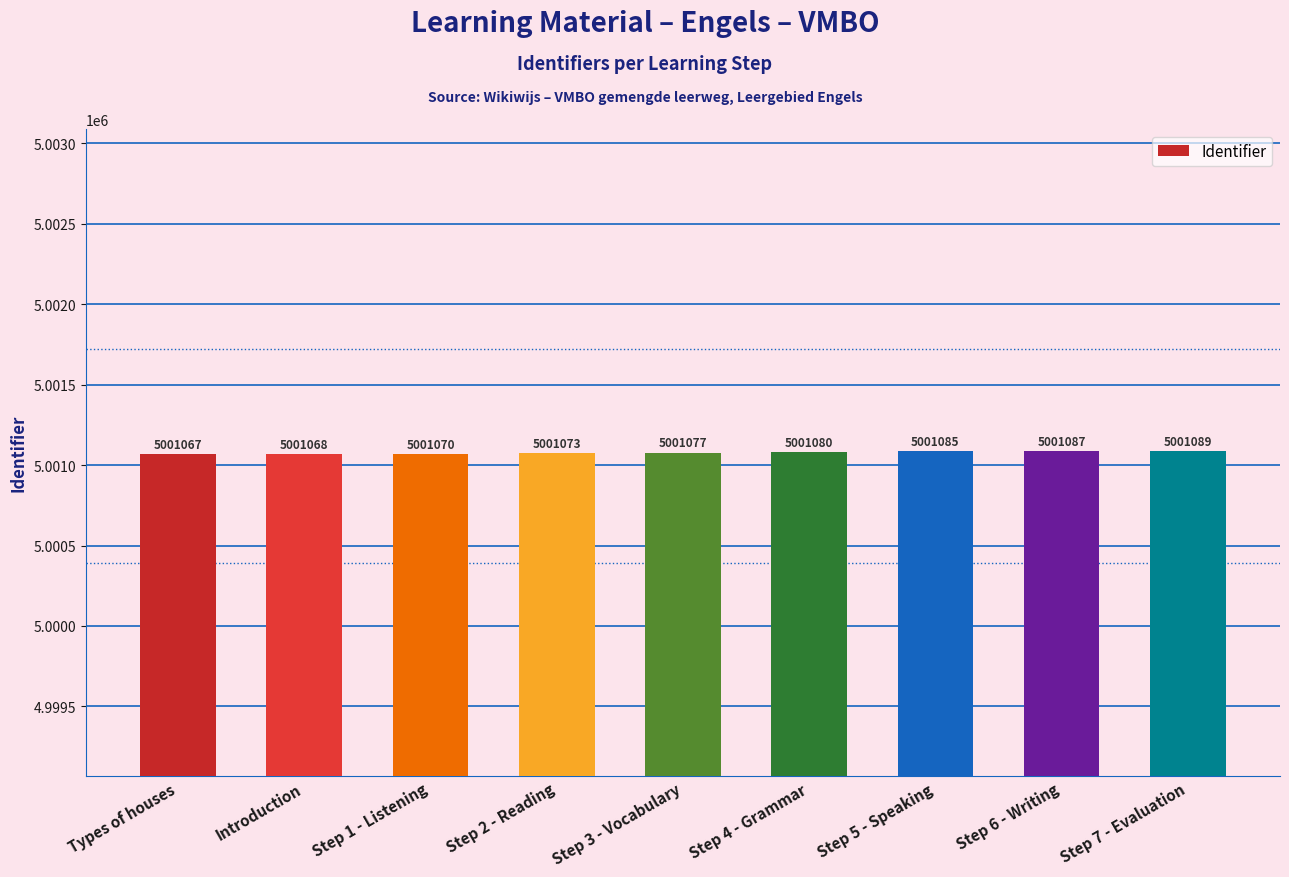

At which category does the chart reach its peak across all series?

Step 7 - Evaluation